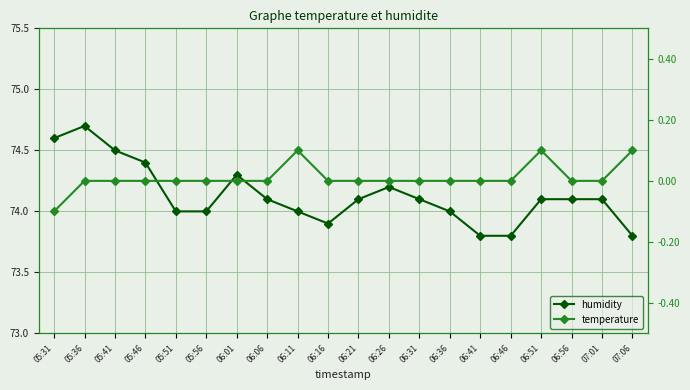

Where is humidity nearest to the value 74?

05:51